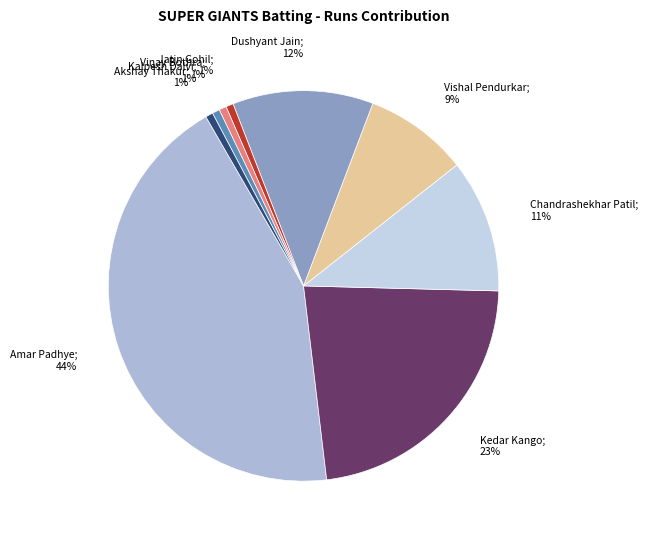

Is there any slice that represents more than half of the pie?

No